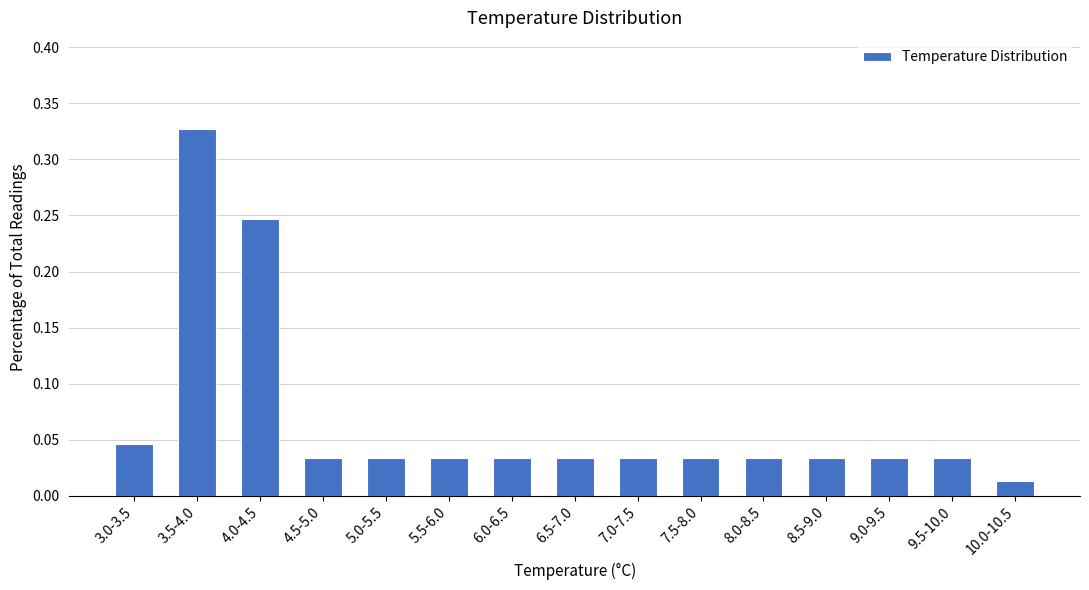

What is the sum of all values?

1.0